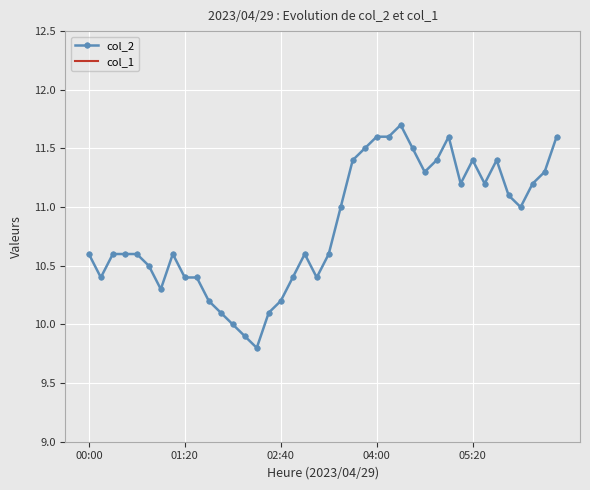

True or false: col_2 and col_1 cross at least once.

False